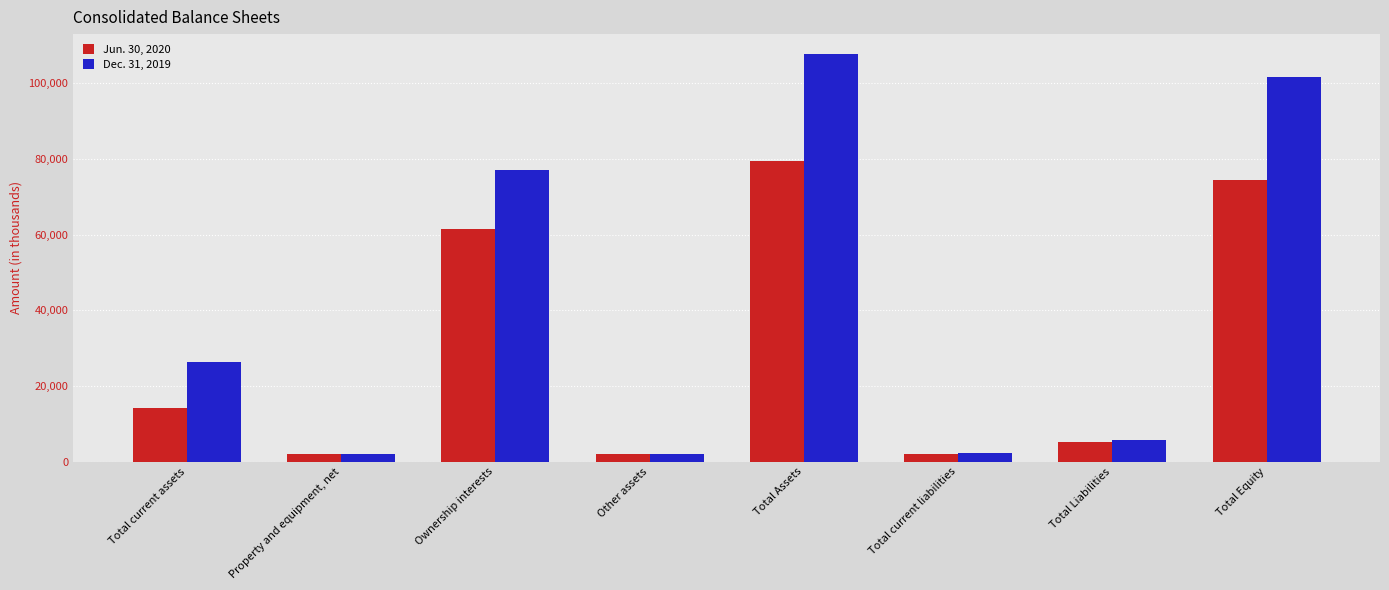

What is the total value across all series at Total Assets?

187103